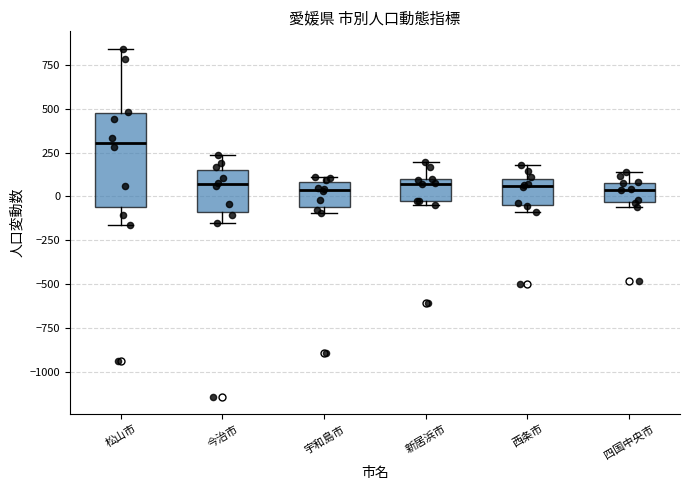

Reading left to right, read every box against the y-axis: the position of its median line, the range the box covers, and the ends of its whiskers. The values are not printed on the chart, so give them approximately, as read against the axis.

松山市: median 300, box -50 to 450, whiskers -150 to 850
今治市: median 50, box -100 to 150, whiskers -150 to 250
宇和島市: median 50, box -50 to 100, whiskers -100 to 100 (just above the box's upper edge)
新居浜市: median 50, box -50 to 100, whiskers -50 (just below the box's lower edge) to 200
西条市: median 50, box -50 to 100, whiskers -100 to 200
四国中央市: median 50, box -50 to 100, whiskers -50 (just below the box's lower edge) to 150